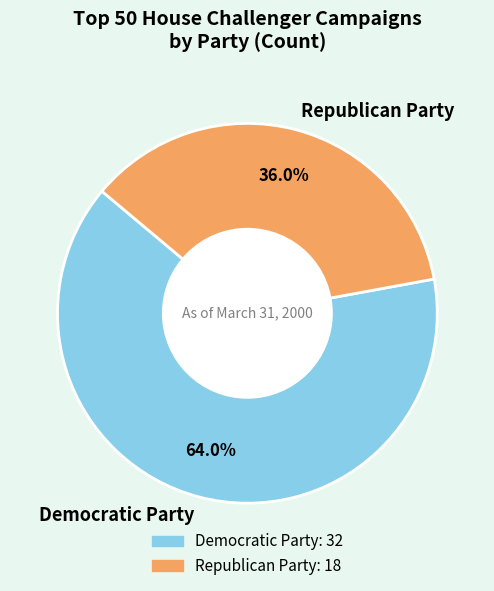

What percentage is NOT represented by Republican Party?

64.0%